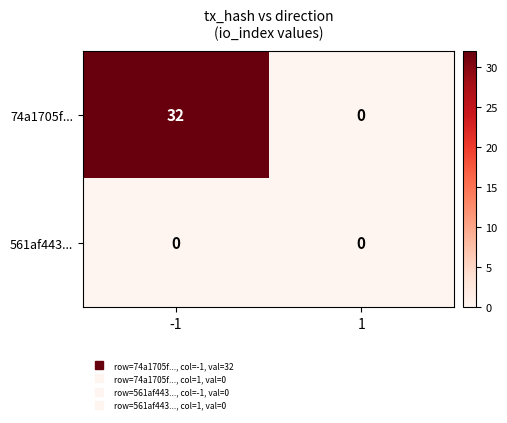

Which series has the largest total across all categories?

74a1705f...